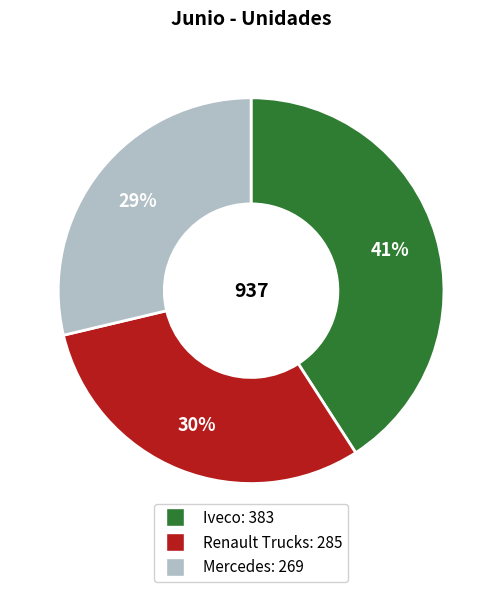

To the nearest percent, what portion does Iveco represent?

41%